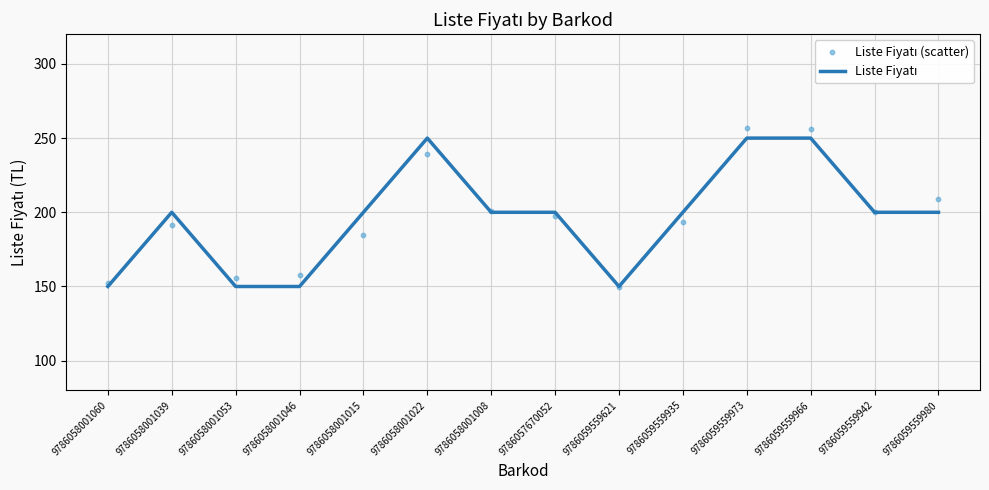

What are all the series names shown in the legend?

Liste Fiyatı, Liste Fiyatı (scatter)